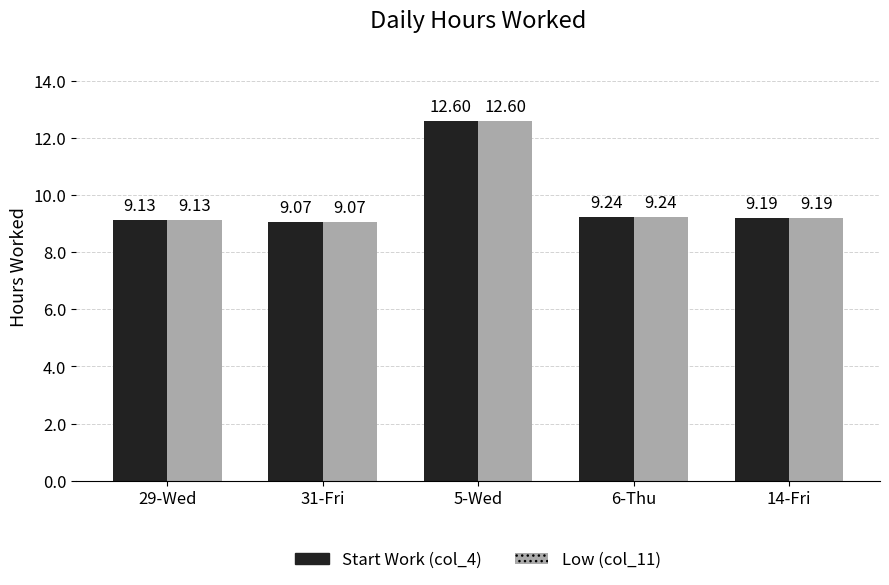

At which category is the sum across all series the highest?

5-Wed